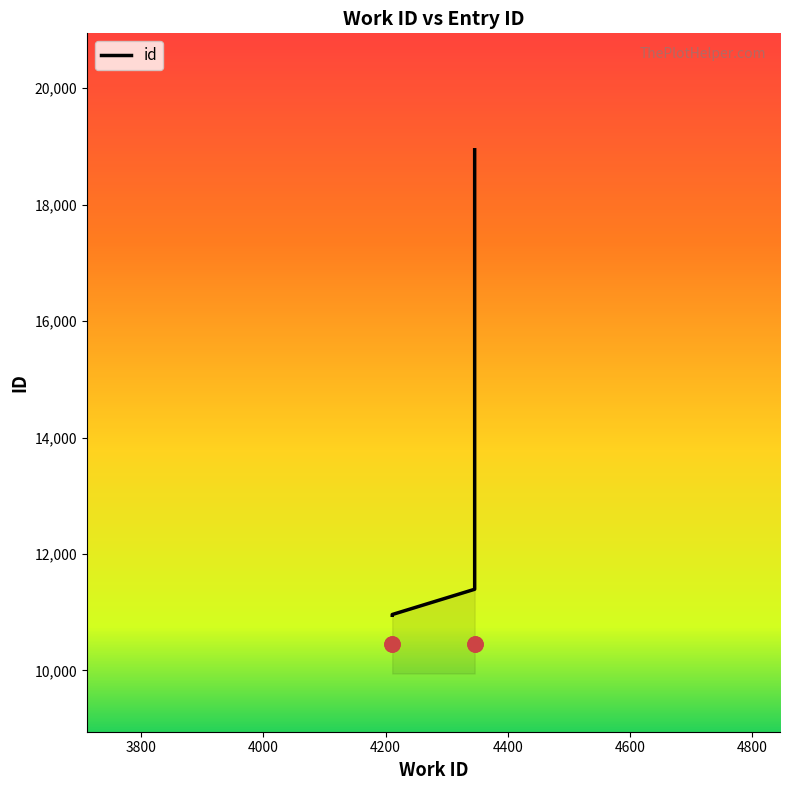

Which has a higher value, 4200 or 4000?

4200